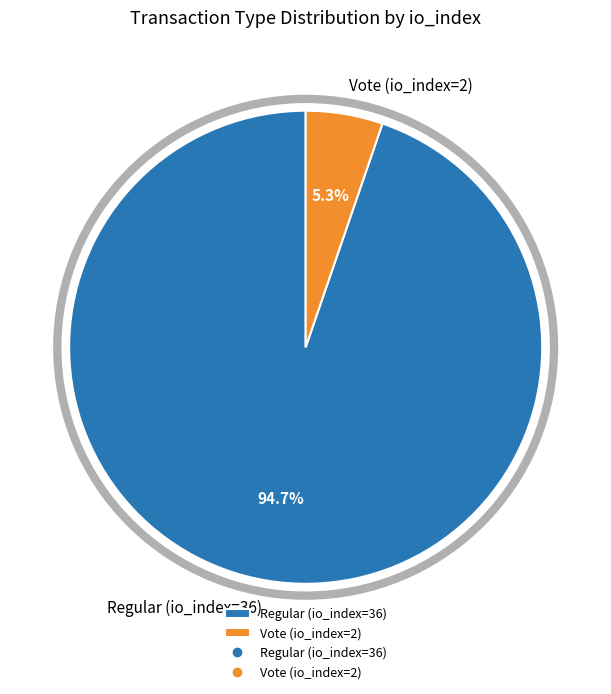

To the nearest percent, what is the difference between the Vote (io_index=2) and Regular (io_index=36) slice percentages?

89%